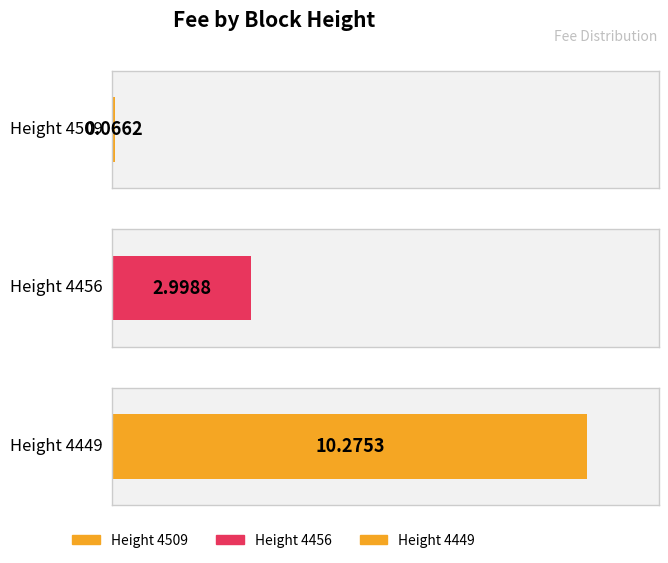

Which category has the lowest value across all series?

4509